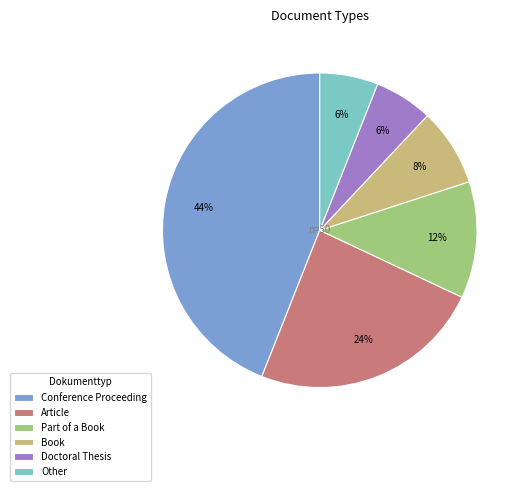

Combined, do Doctoral Thesis and Book account for over 50%?

No